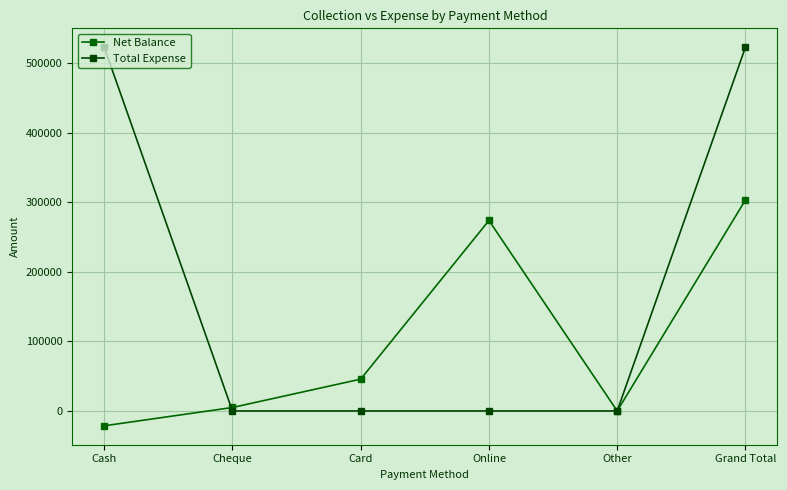

How many data points does each series have?

6